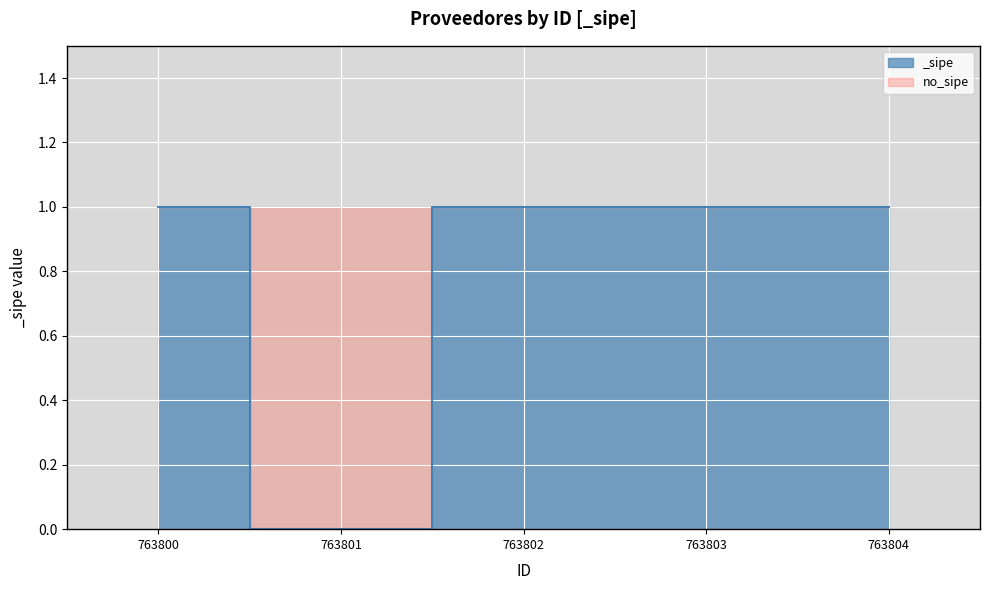

What is the maximum value shown in the chart?

1